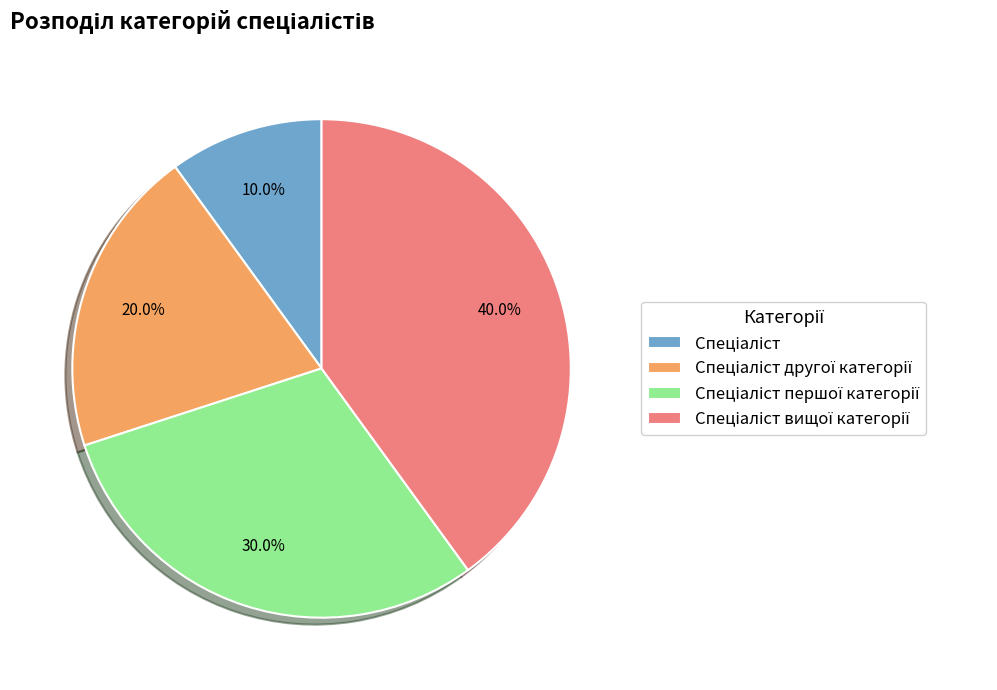

How many segments does this pie chart have?

4